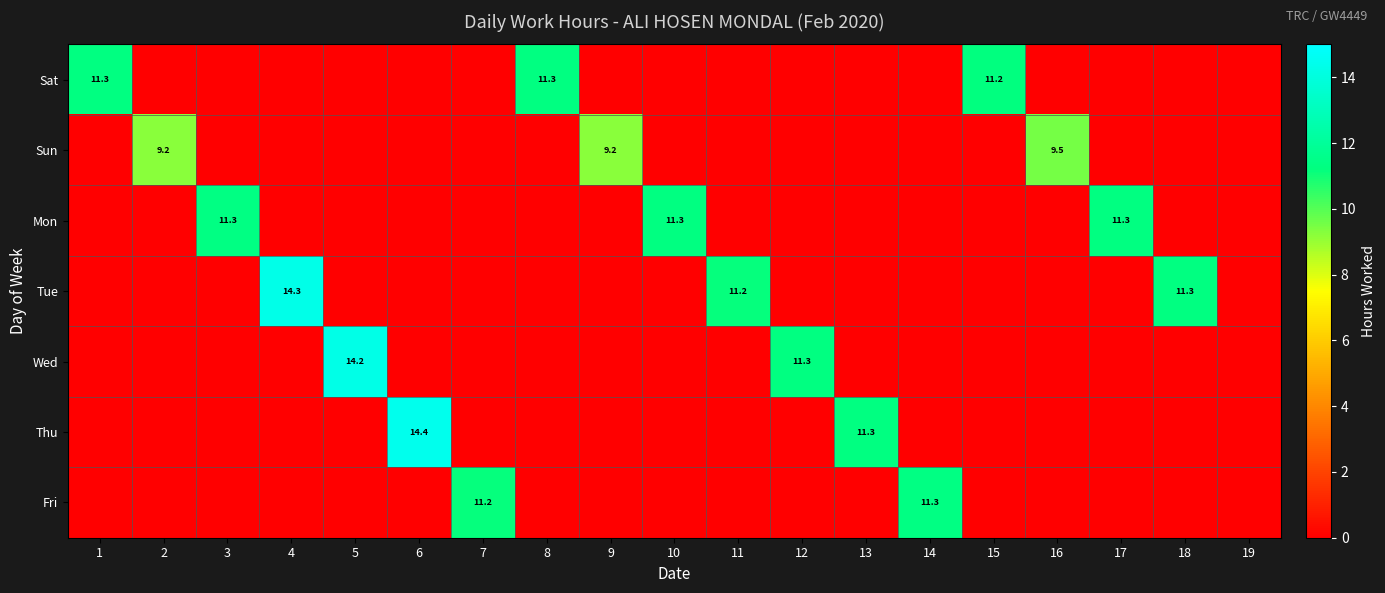

What is the maximum value for Tue?

14.3